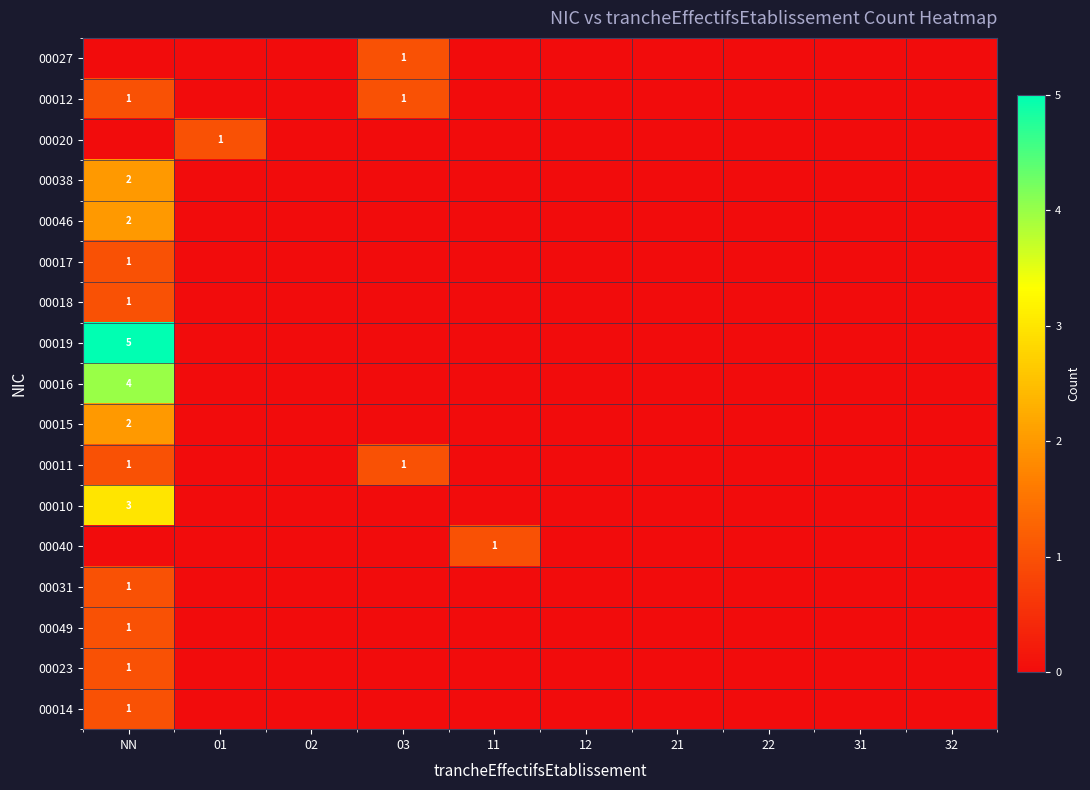

Which series has the largest range (max minus min)?

00019